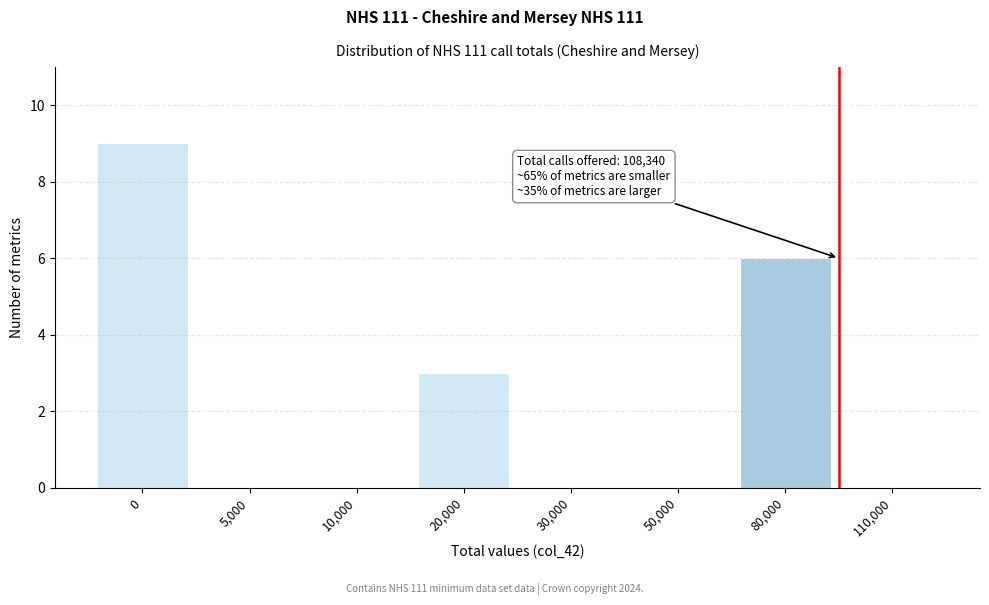

Reading left to right, extract all data points from this chart.

0=9	5,000=0	10,000=0	20,000=3	30,000=0	50,000=0	80,000=6	110,000=0